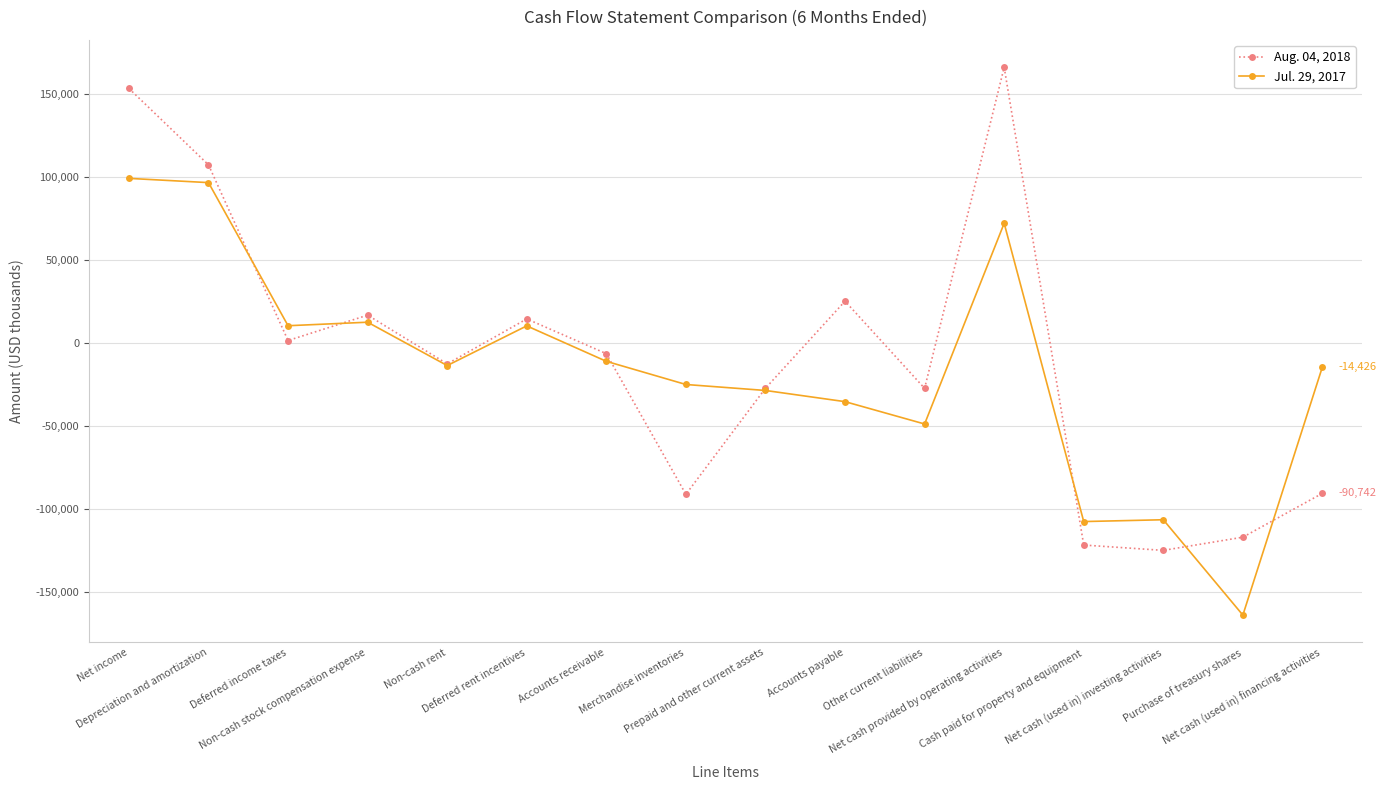

What is the lowest value of the Jul. 29, 2017 series?

-164238